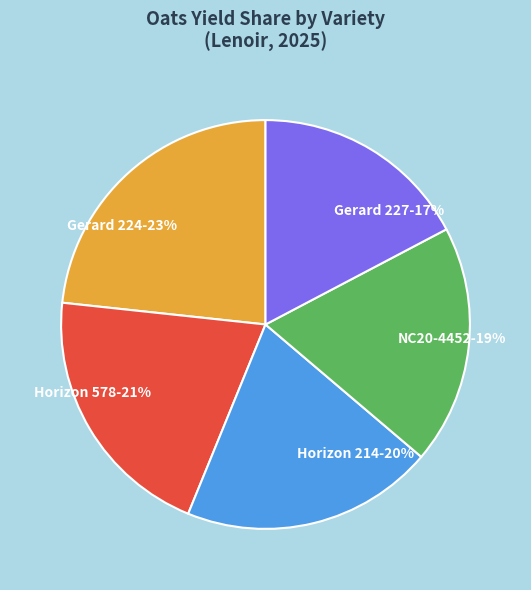

True or false: Gerard 227 accounts for 17% of the total.

True